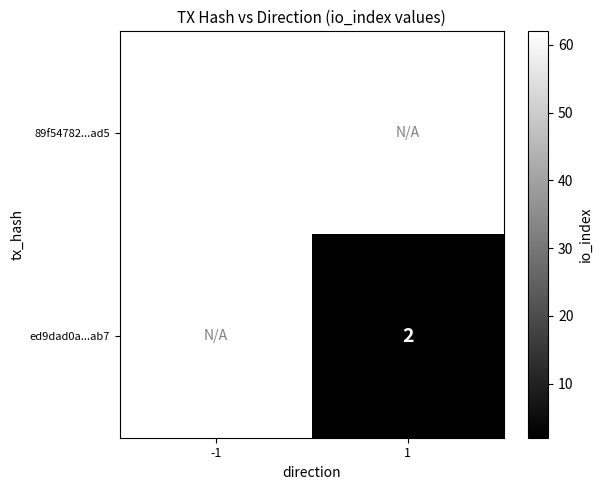

Is it true that ed9dad0a...ab7 equals 2 at 1?

True